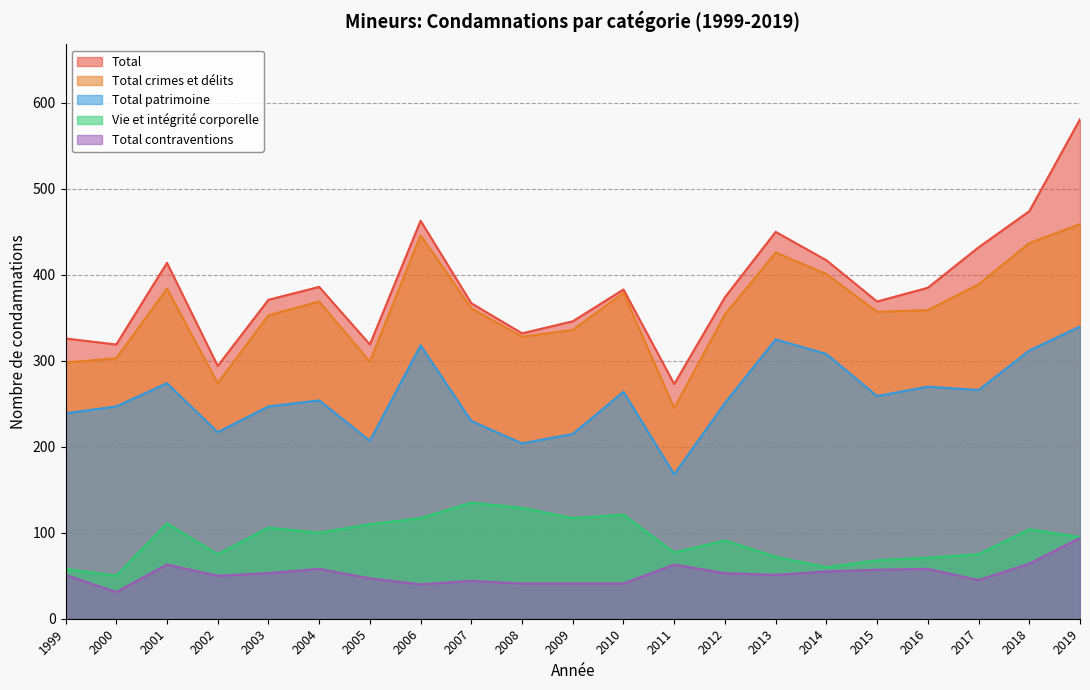

The value of Vie et intégrité corporelle at 2017 is 126. True or false?

False